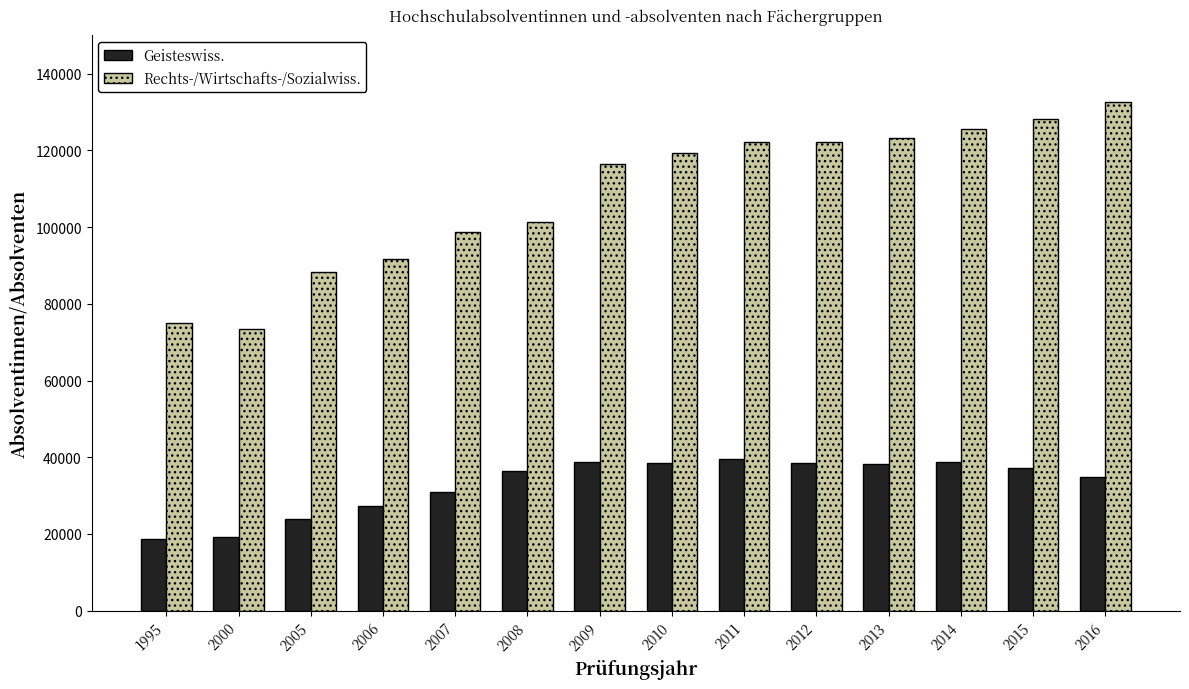

Which series has the largest total across all categories?

Rechts-/Wirtschafts-/Sozialwiss.